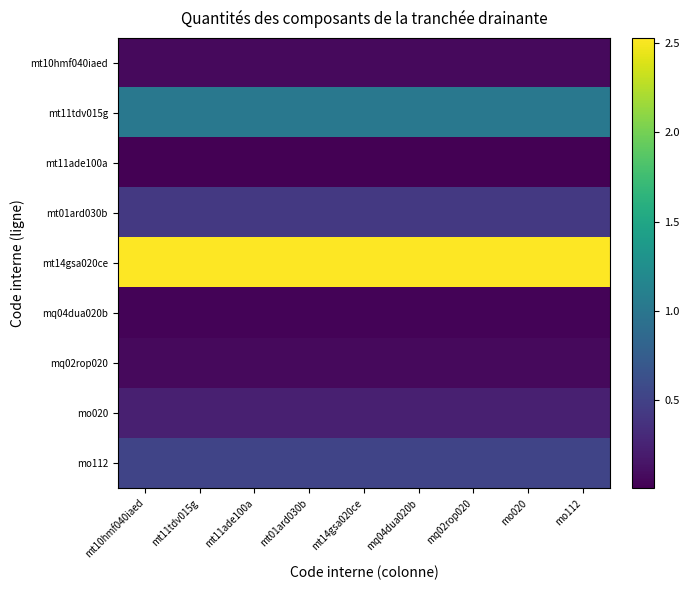

What is the spread (max minus min) of values at mt01ard030b?

2.5